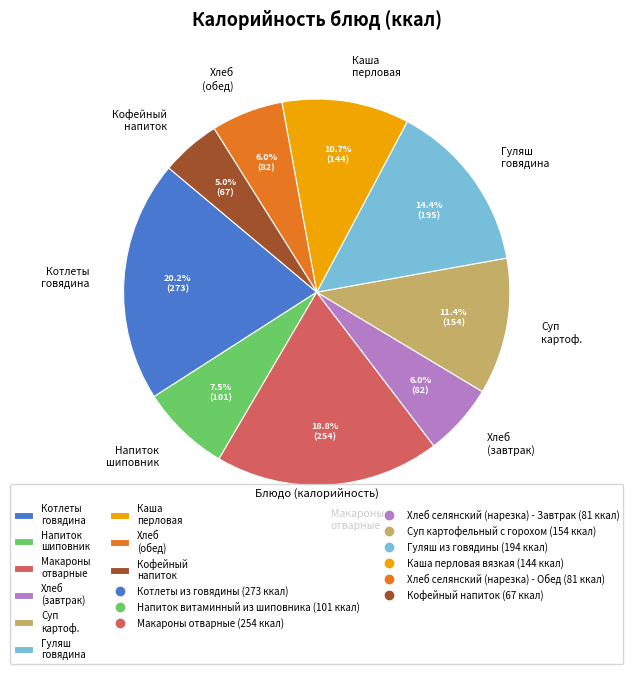

How many slices are in this pie chart?

9